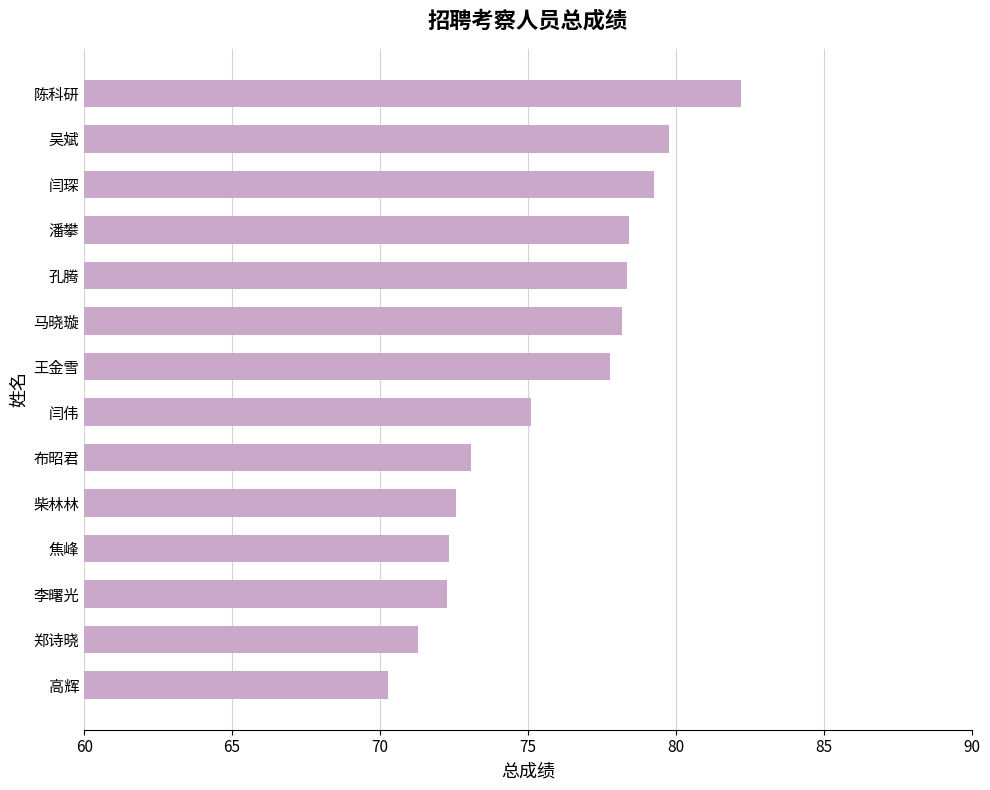

What is the average value?

75.8